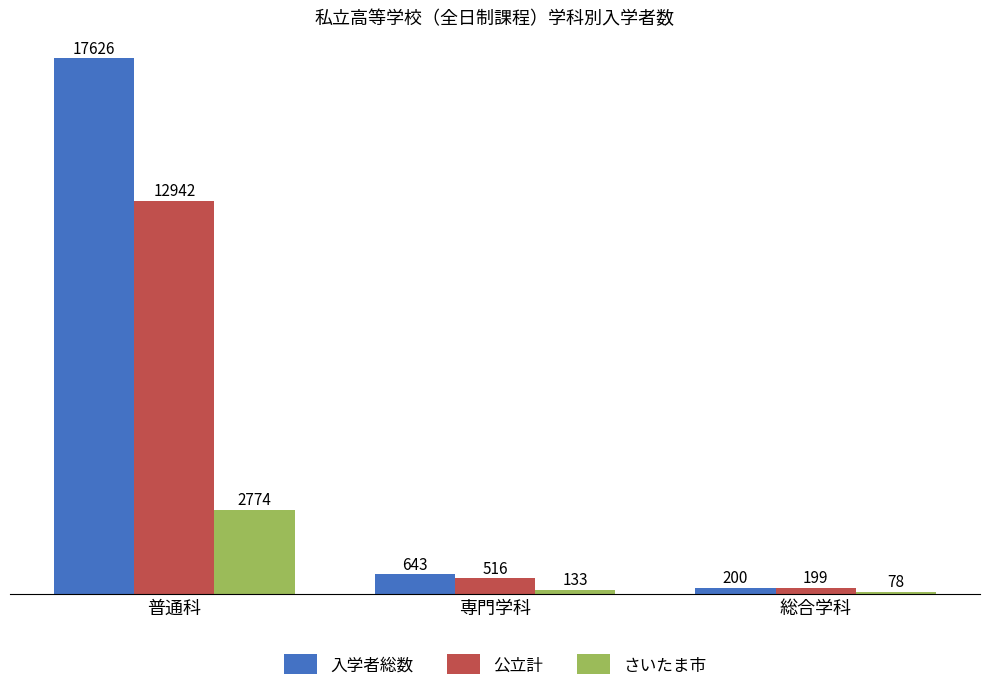

The value of さいたま市 at 普通科 is 2774. True or false?

True